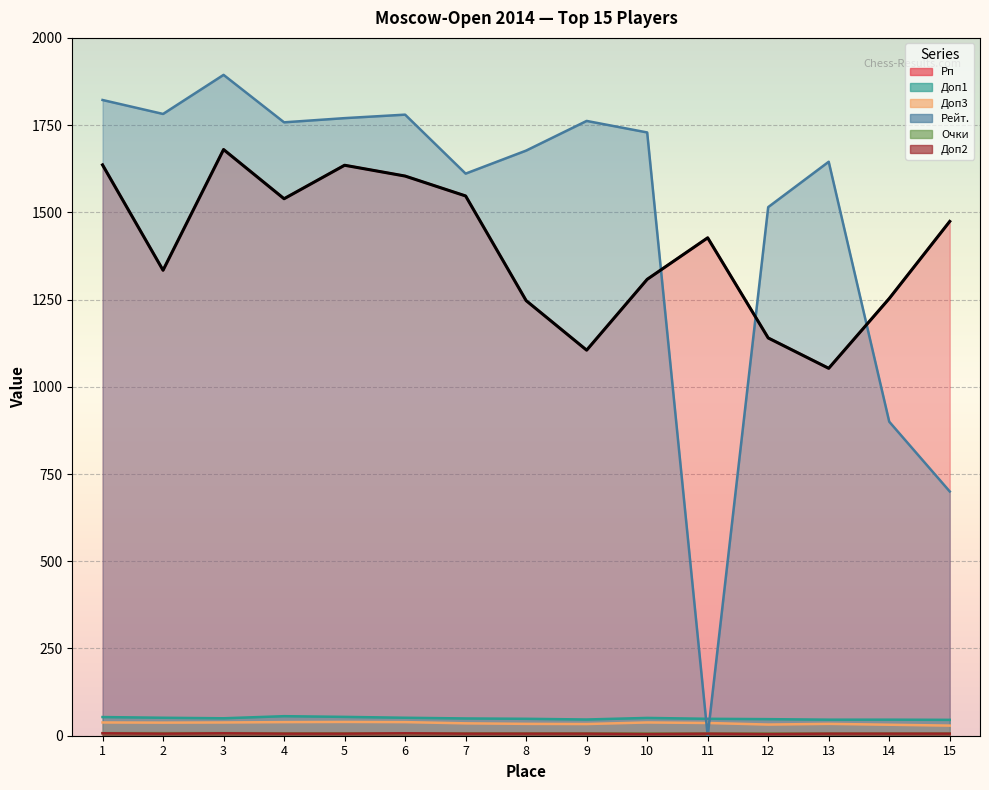

Is it true that Доп3 equals 23.1 at 6?

False